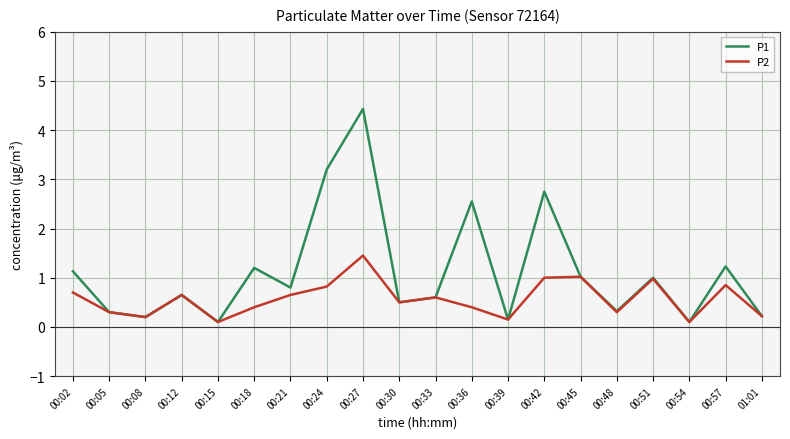

Read the P1 value at 00:45.

1.0